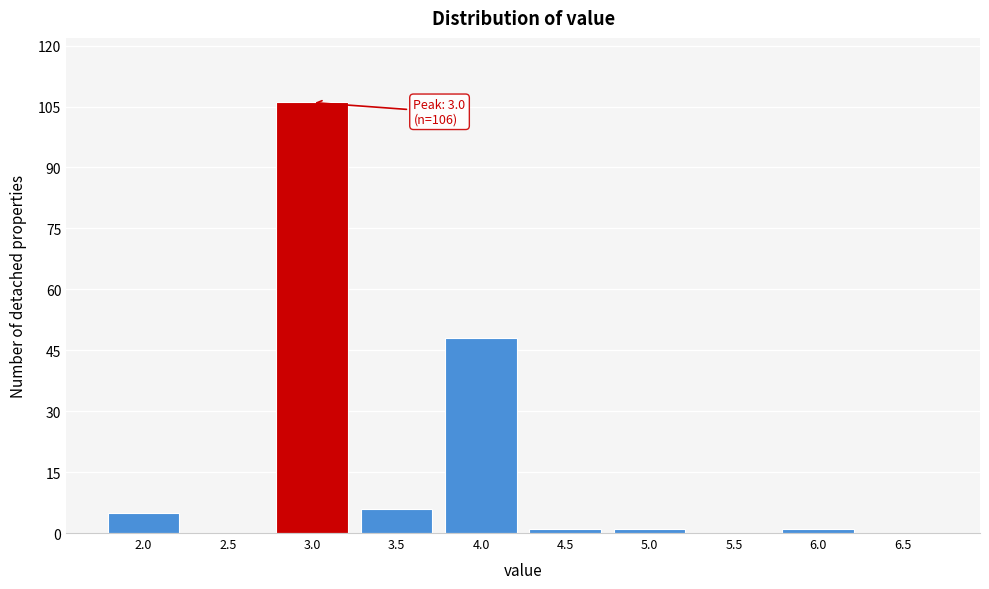

Which range on the x-axis has the tallest bar?

2.75 to 3.25